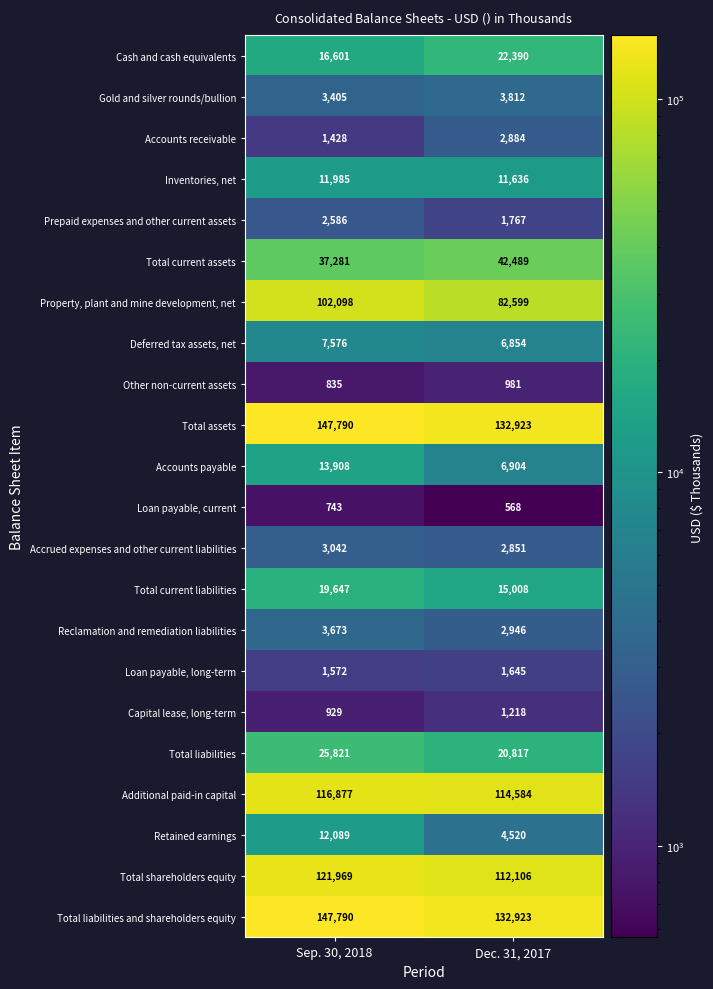

The value of Accounts payable at Dec. 31, 2017 is 6904. True or false?

True